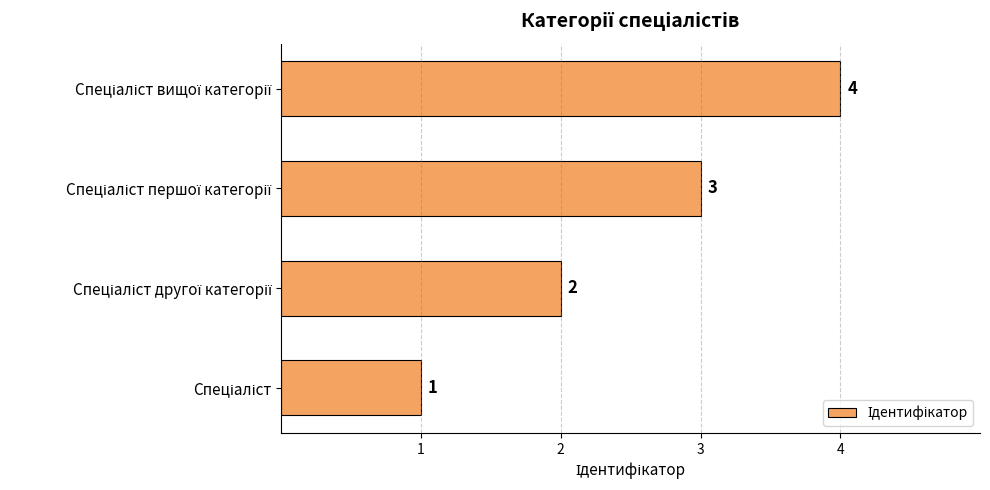

How many values are below 3?

2